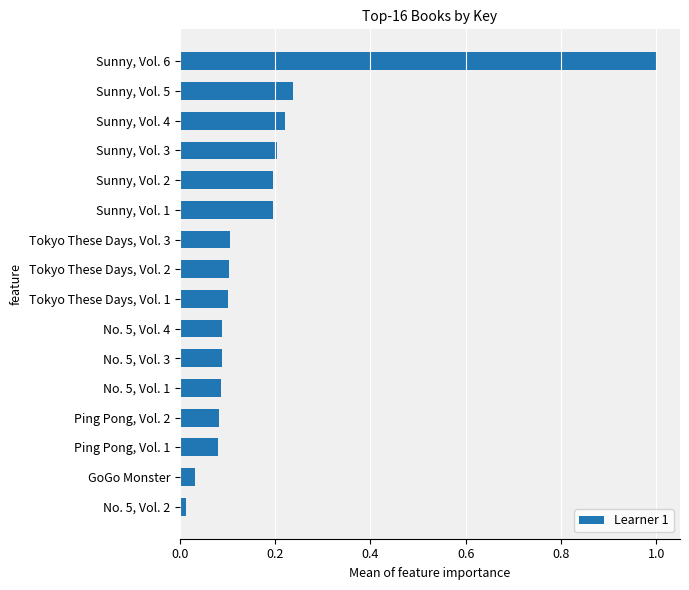

Rank the categories by value from highest to lowest.

Sunny, Vol. 6, Sunny, Vol. 5, Sunny, Vol. 4, Sunny, Vol. 3, Sunny, Vol. 2, Sunny, Vol. 1, Tokyo These Days, Vol. 3, Tokyo These Days, Vol. 2, Tokyo These Days, Vol. 1, No. 5, Vol. 4, No. 5, Vol. 3, No. 5, Vol. 1, Ping Pong, Vol. 2, Ping Pong, Vol. 1, GoGo Monster, No. 5, Vol. 2